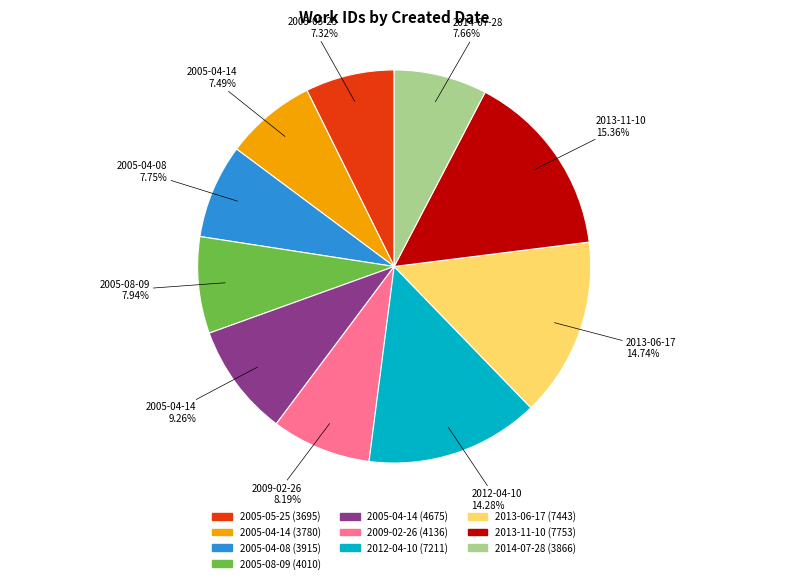

Do 2005-05-25 (3695) and 2013-11-10 (7753) together represent more than half of the pie?

No